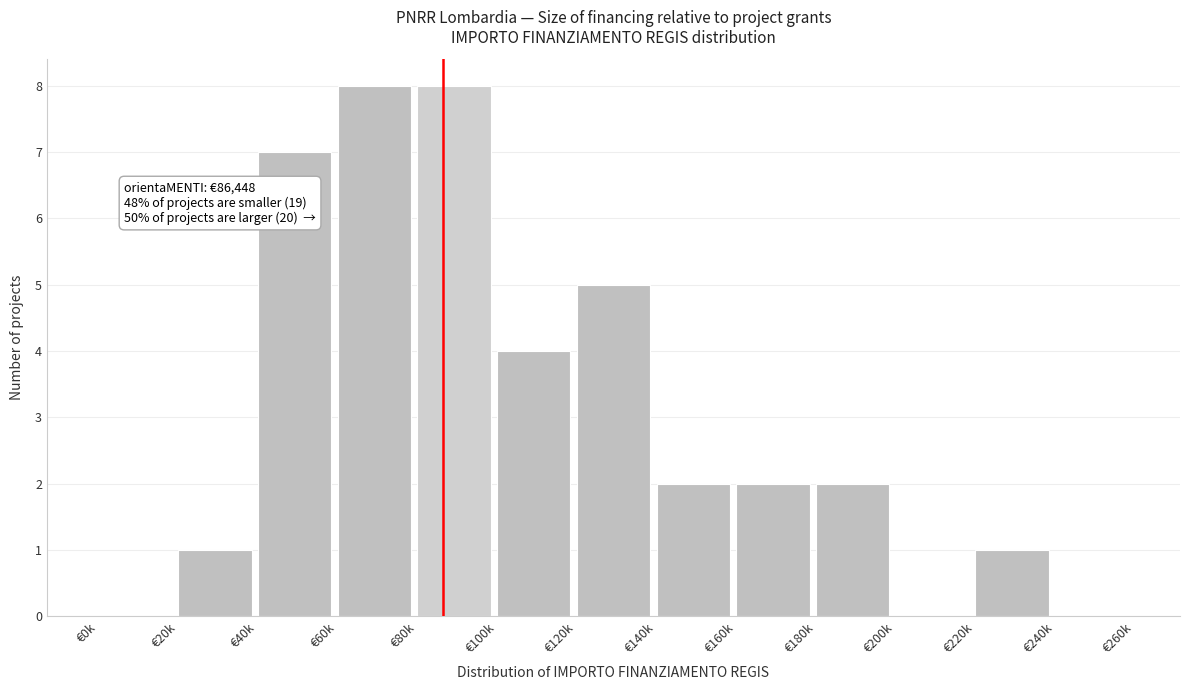

Reading right to left, what are all the values shown in this chart?

€240k=0	€220k=1	€200k=0	€180k=2	€160k=2	€140k=2	€120k=5	€100k=4	€80k=8	€60k=8	€40k=7	€20k=1	€0k=0